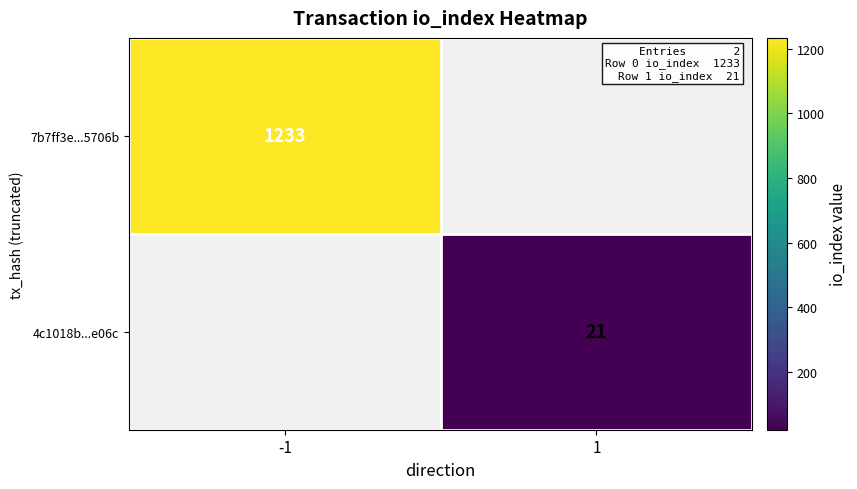

The 7b7ff3e...5706b series shows 2056 at -1. True or false?

False